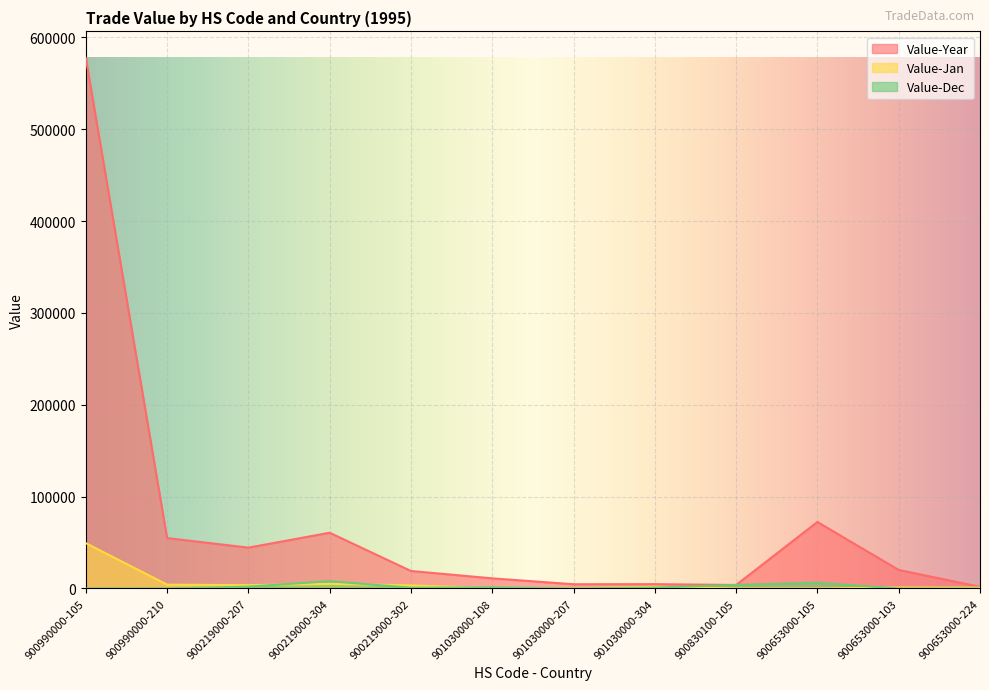

Count the Value-Dec values in the range 0 to 3840.

10